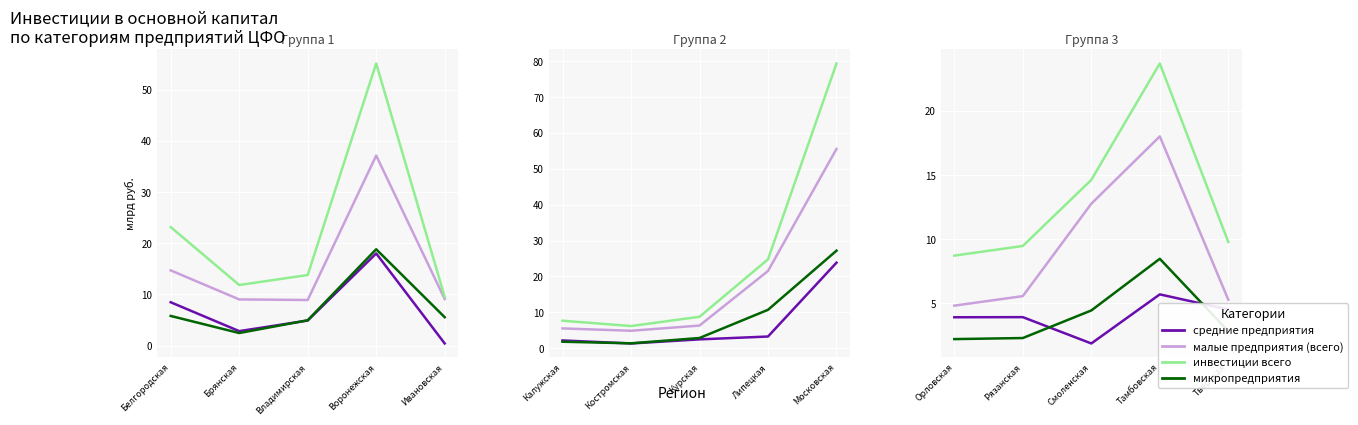

What are all the series names shown in the legend?

средние предприятия, малые предприятия (всего), инвестиции всего, микропредприятия